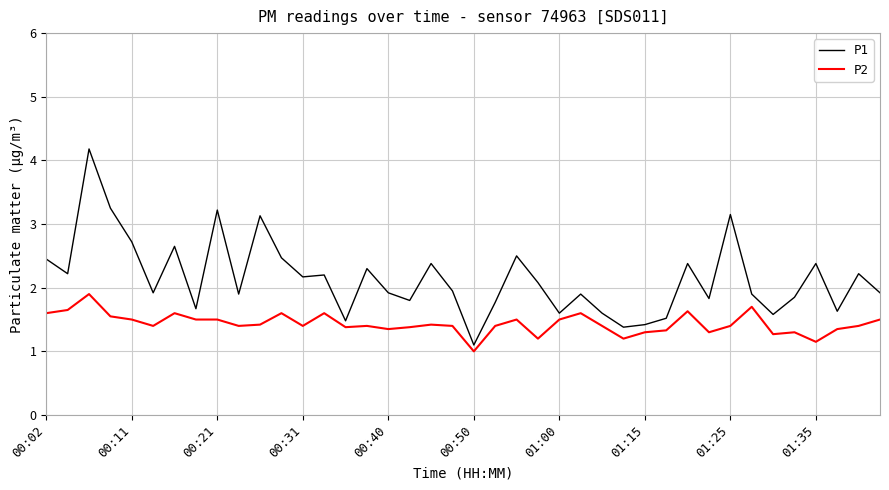

Which series has the widest spread of values?

P1